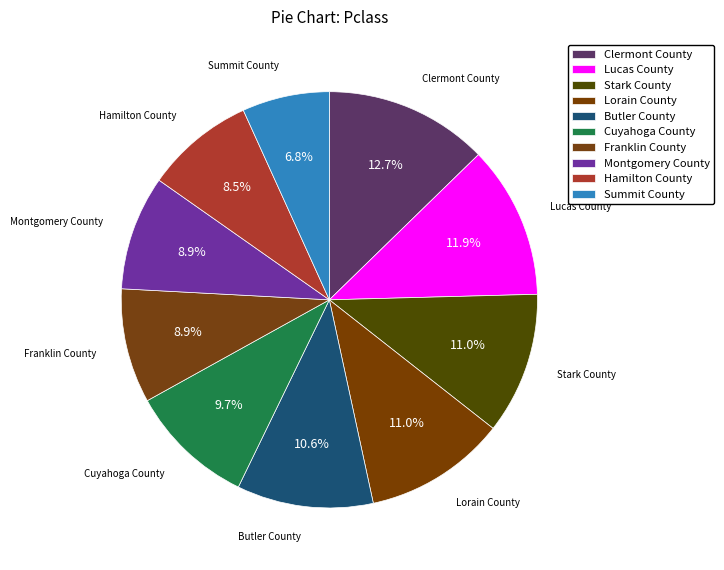

To the nearest percent, what percentage of the pie is Cuyahoga County?

10%